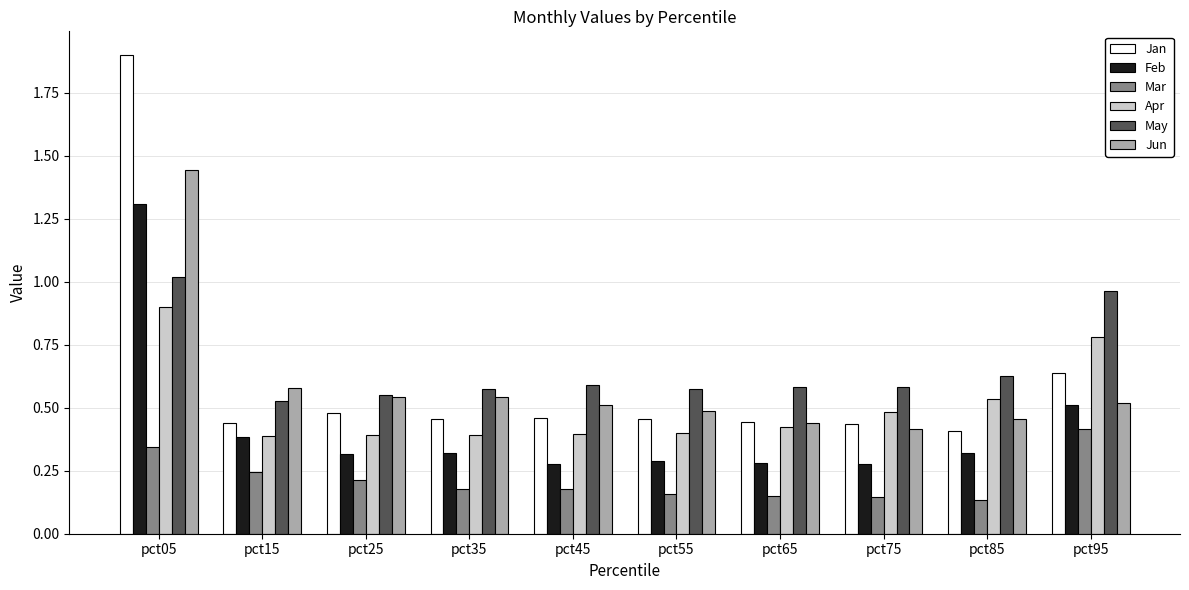

Which series has the largest total across all categories?

May